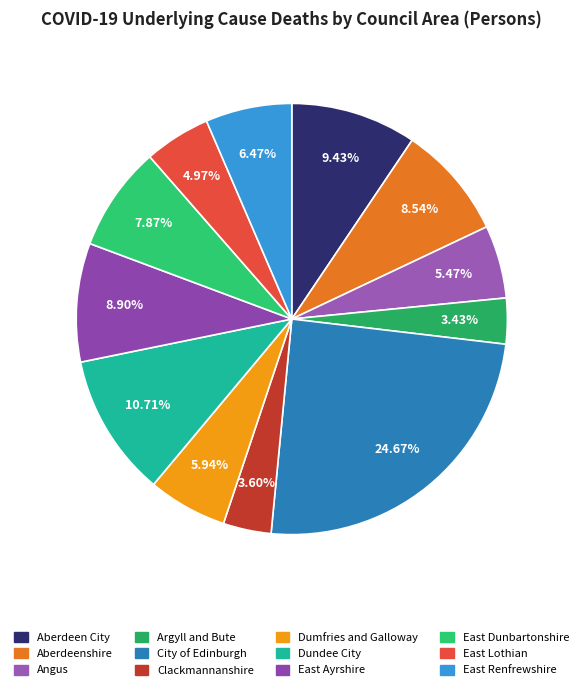

What is the smallest slice in the pie chart?

Argyll and Bute